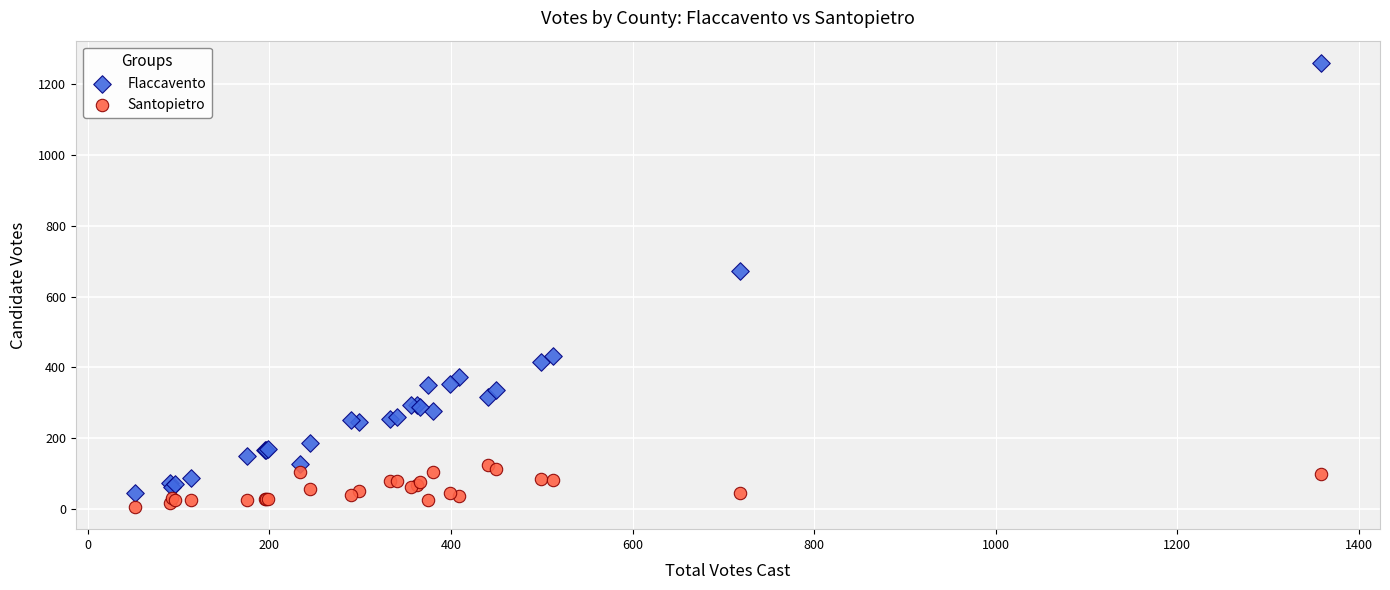

Which series reaches the maximum Y coordinate?

Flaccavento